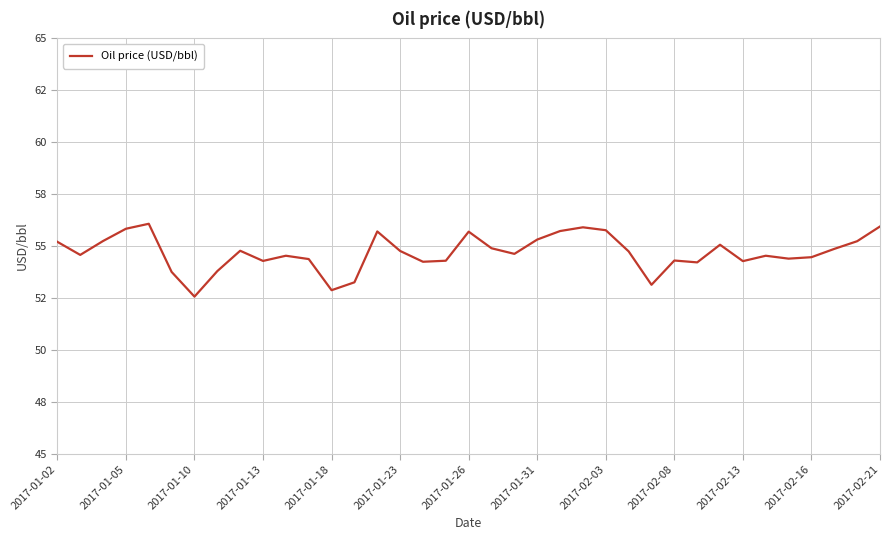

At which category does the chart reach its minimum across all series?

2017-01-10